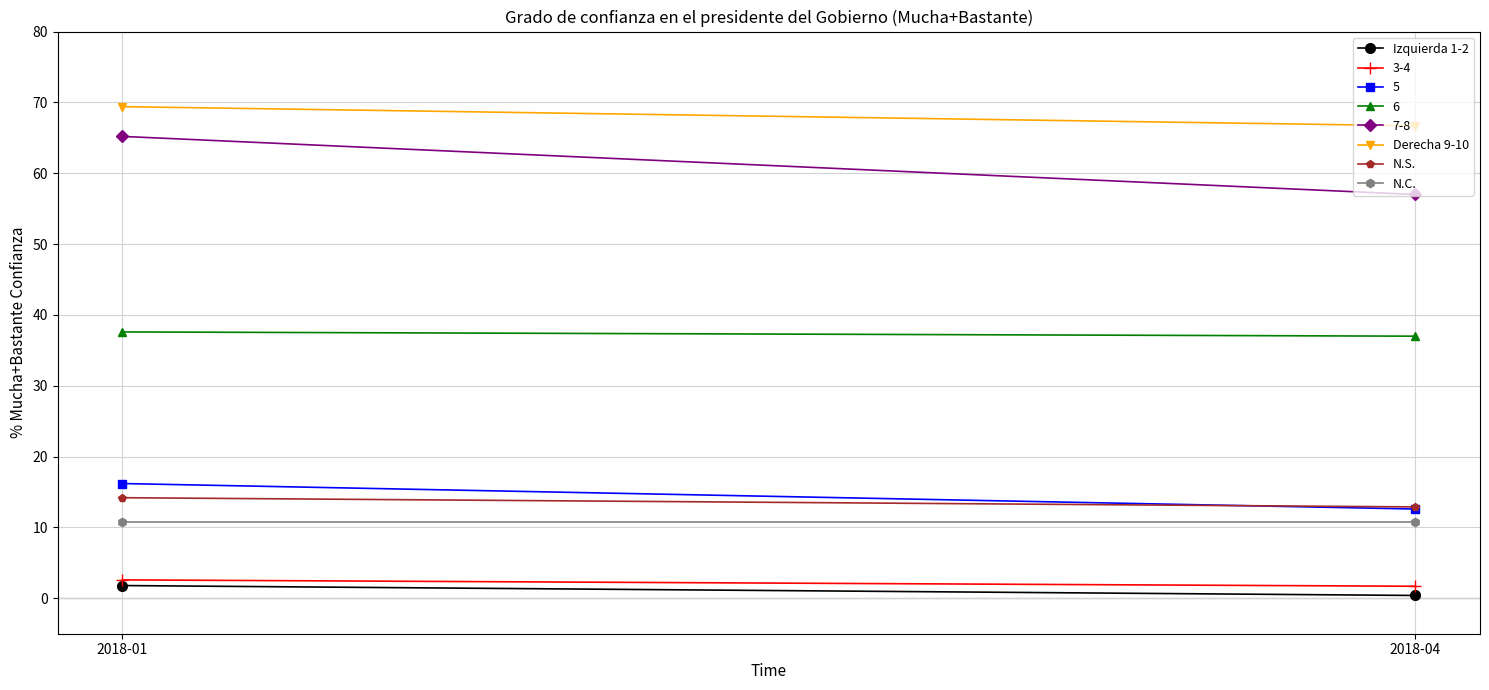

Is it true that Derecha 9-10 equals 38.0 at 2018-01?

False